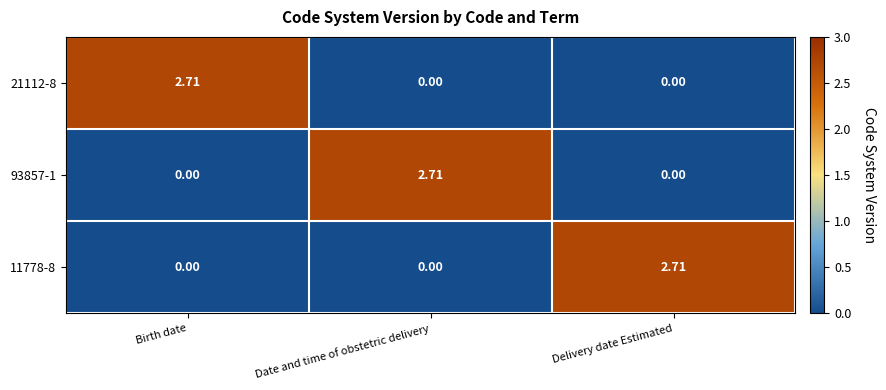

How many values in 21112-8 are above zero?

1